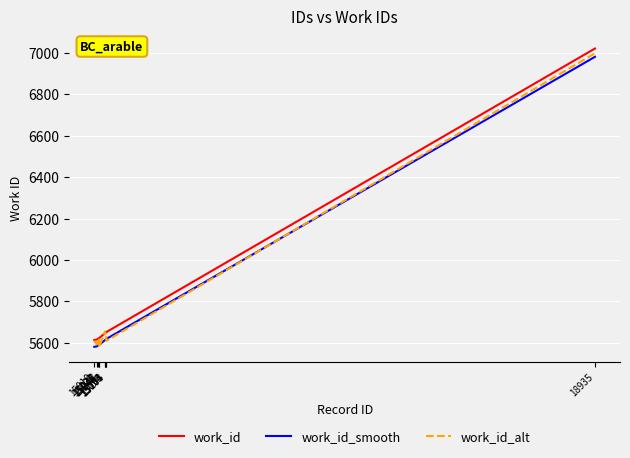

True or false: work_id and work_id_smooth cross at least once.

False